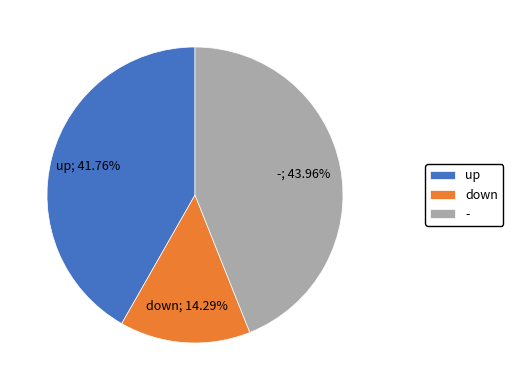

How many segments does this pie chart have?

3